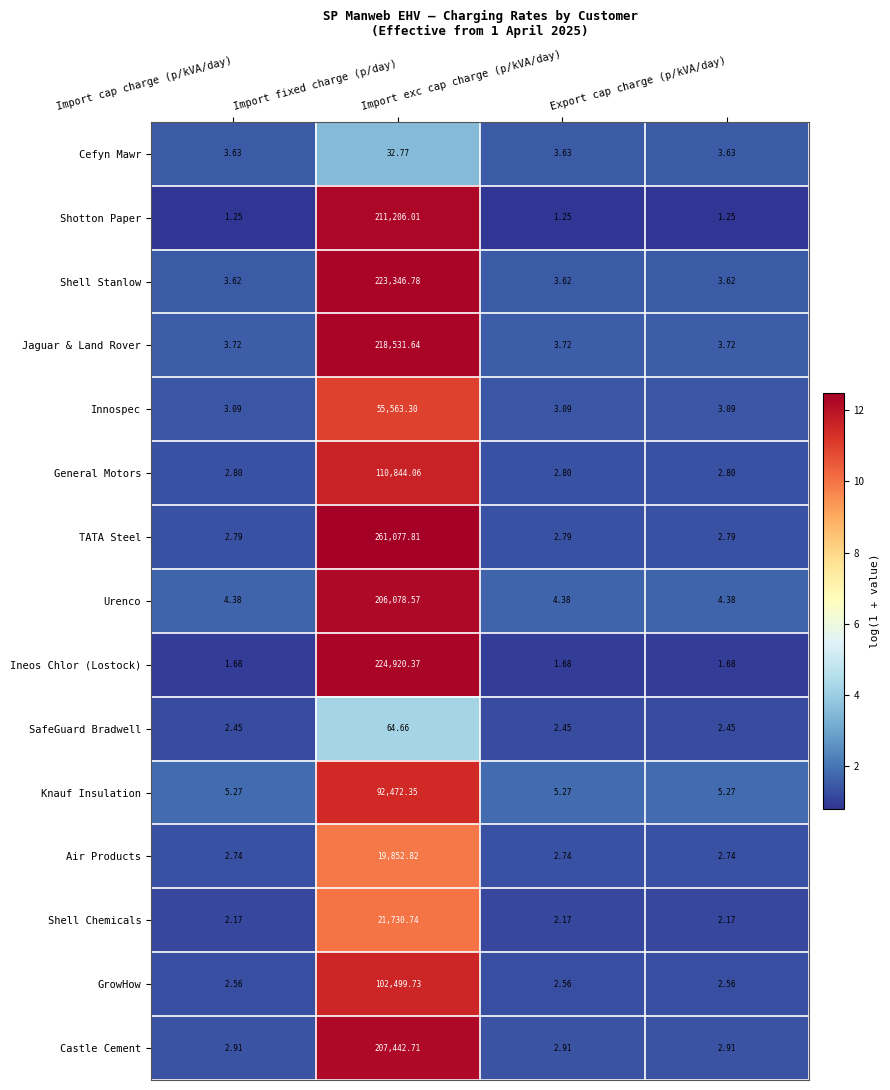

At which category does the chart reach its peak across all series?

Import fixed charge (p/day)